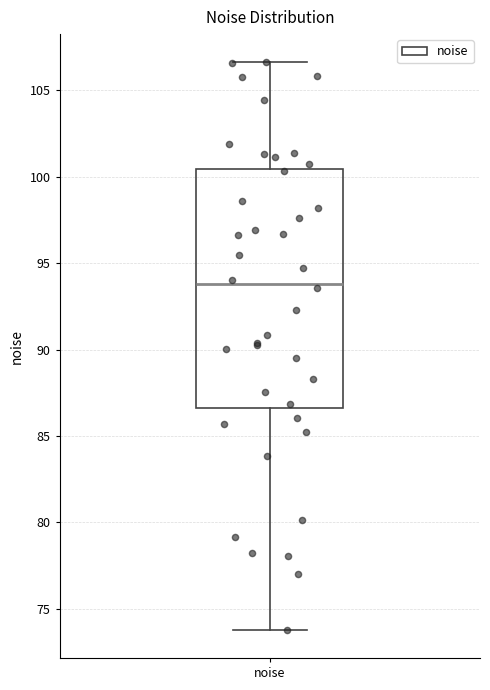

Transcribe this box plot: give where the median line is, the range the box spans, and where the two whiskers end, as read against the y-axis. The values are not printed on the chart, so give them approximately, as read against the axis.

median 94.0, box 86.5 to 100.5, whiskers 74.0 to 106.5